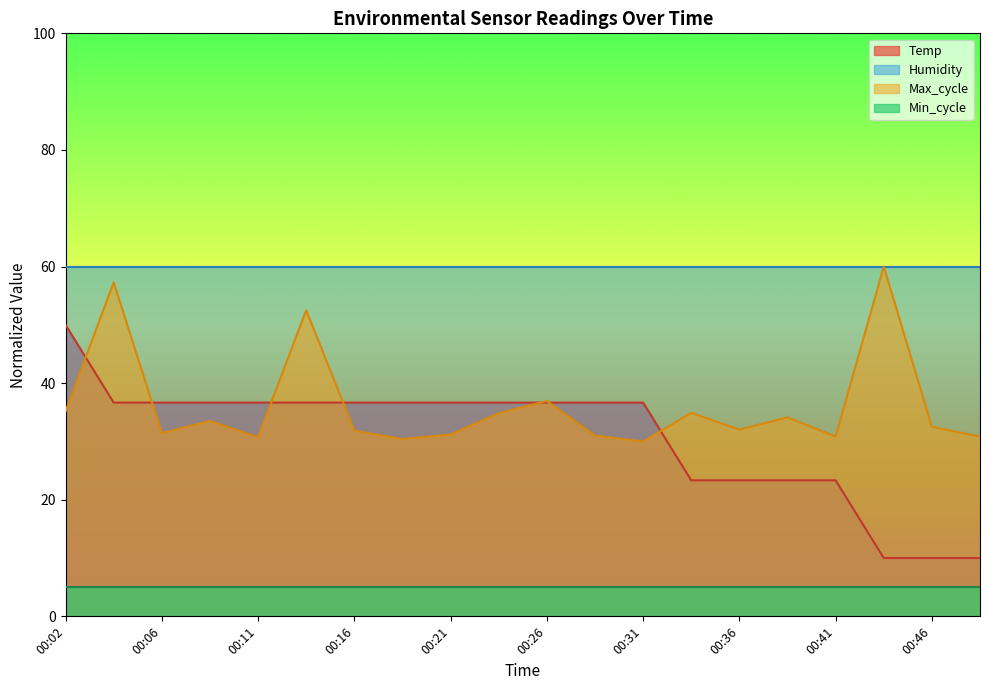

What is the lowest value of the Max_cycle series?

30.0